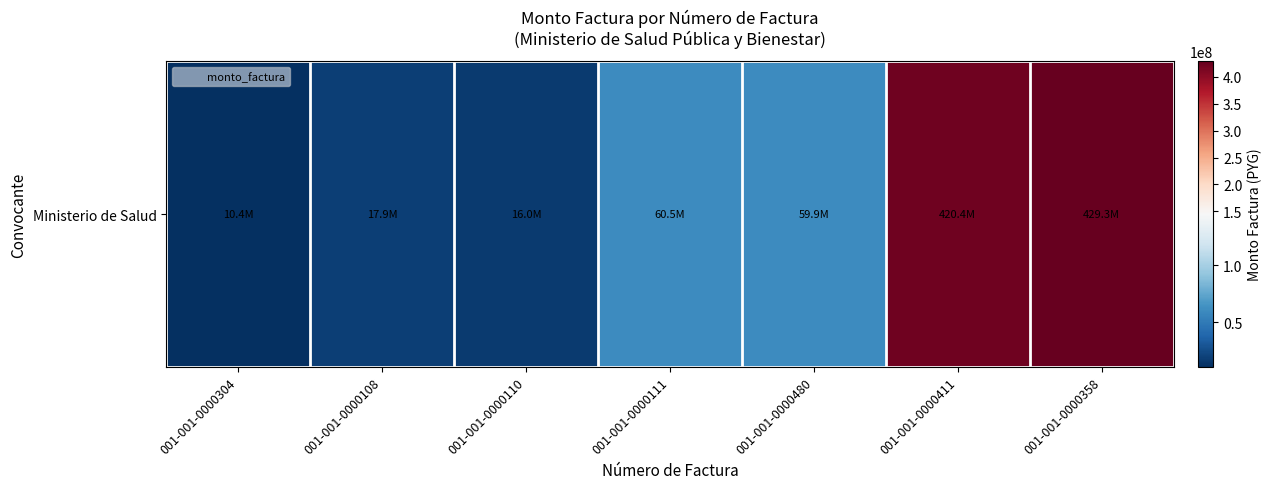

What is the smallest value displayed?

10447753